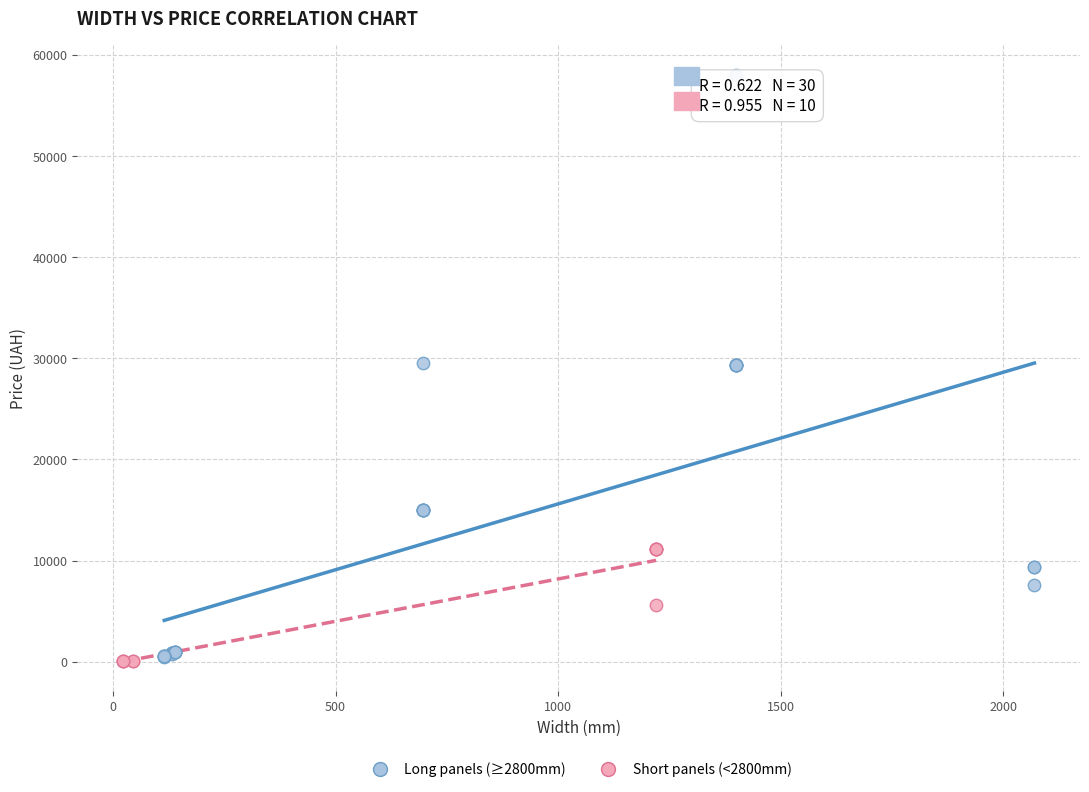

Which series has the largest Y range (max minus min)?

Long panels (≥2800mm)